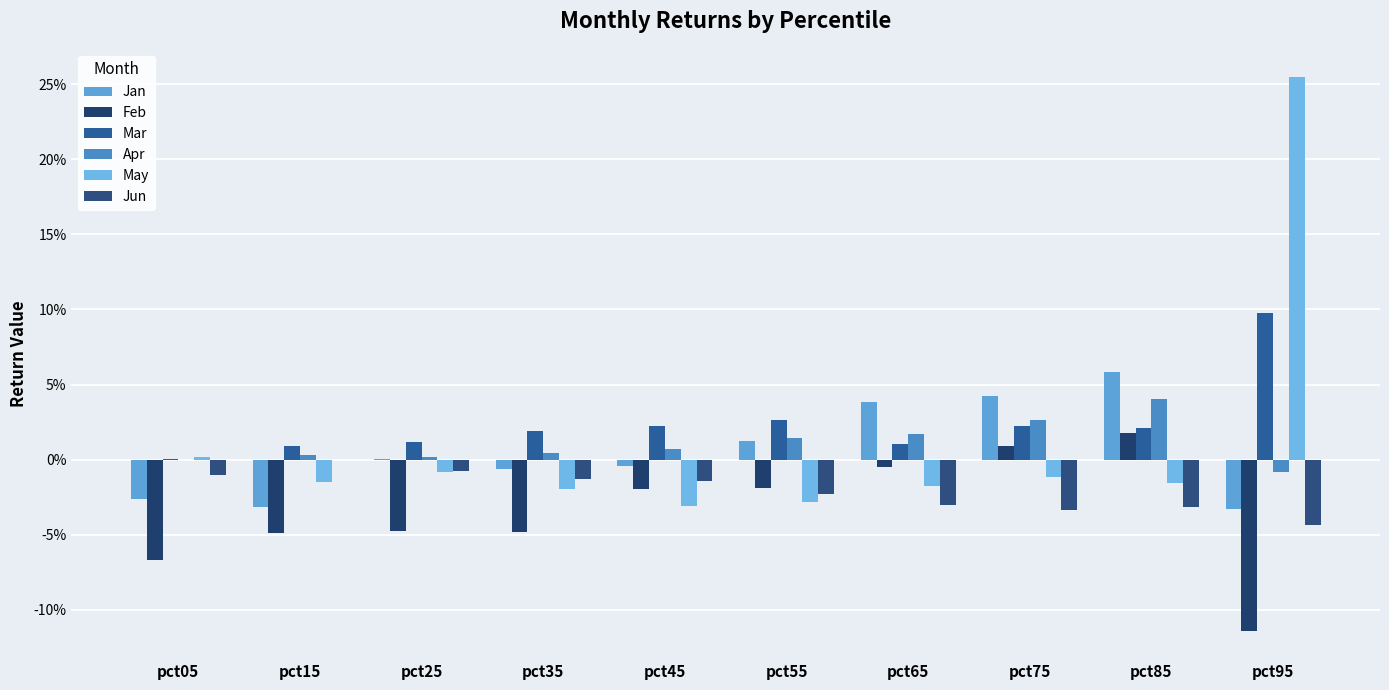

At how many categories does at least one series exceed 0?

10